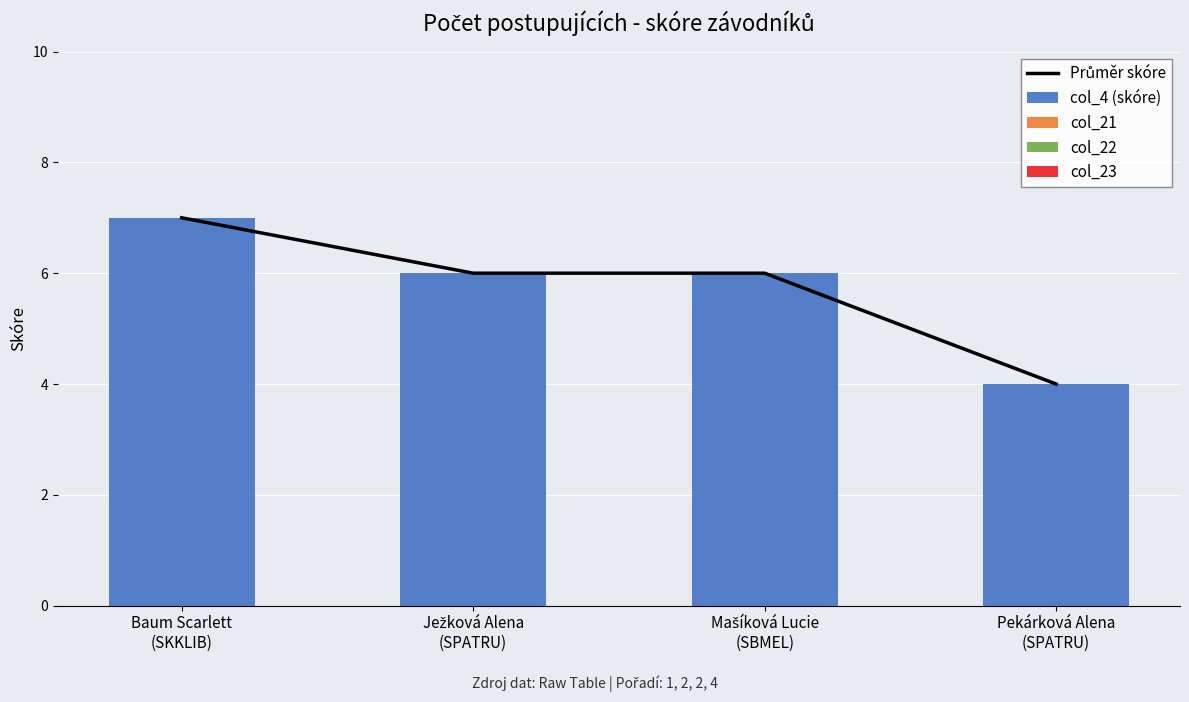

Reading left to right, extract all data points from this chart.

Průměr skóre: 7	6	6	4
col_4 (skóre): 7	6	6	4
col_21: 0	0	0	0
col_22: 0	0	0	0
col_23: 0	0	0	0